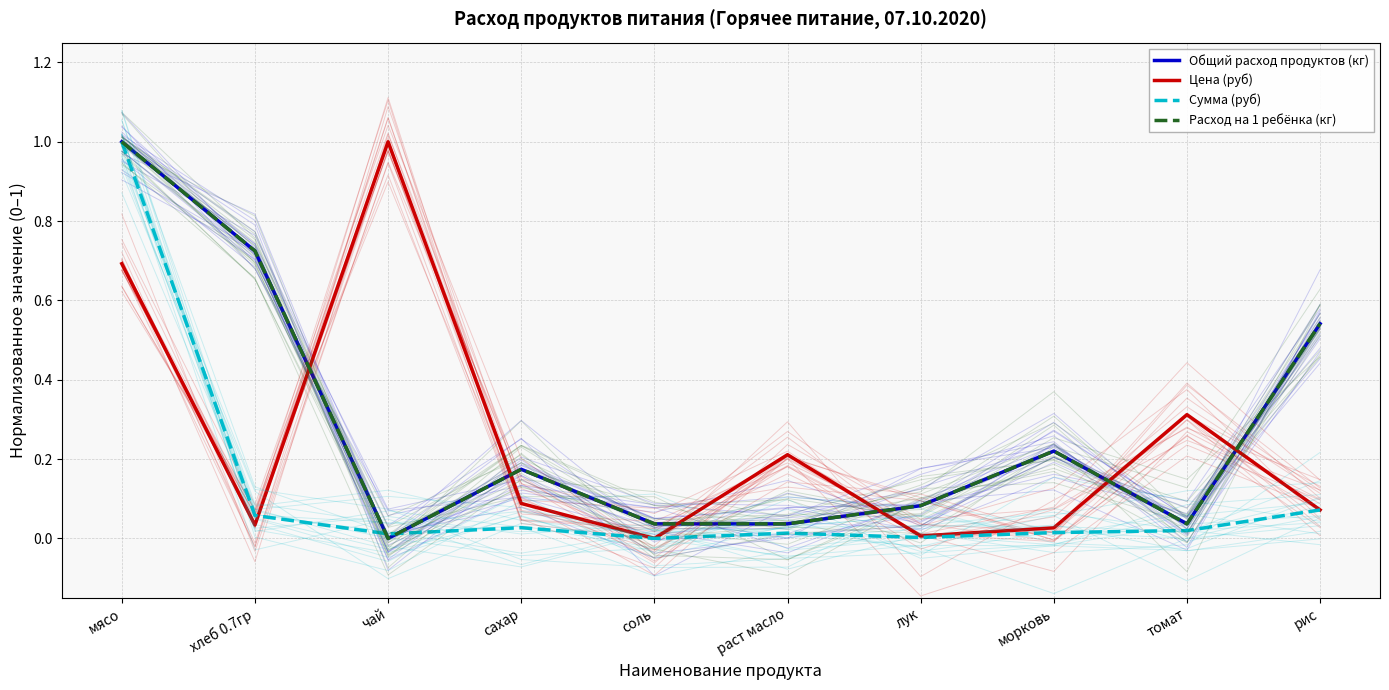

List the series in order of their peak value, lowest first.

Общий расход продуктов (кг), Цена (руб), Сумма (руб), Расход на 1 ребёнка (кг)